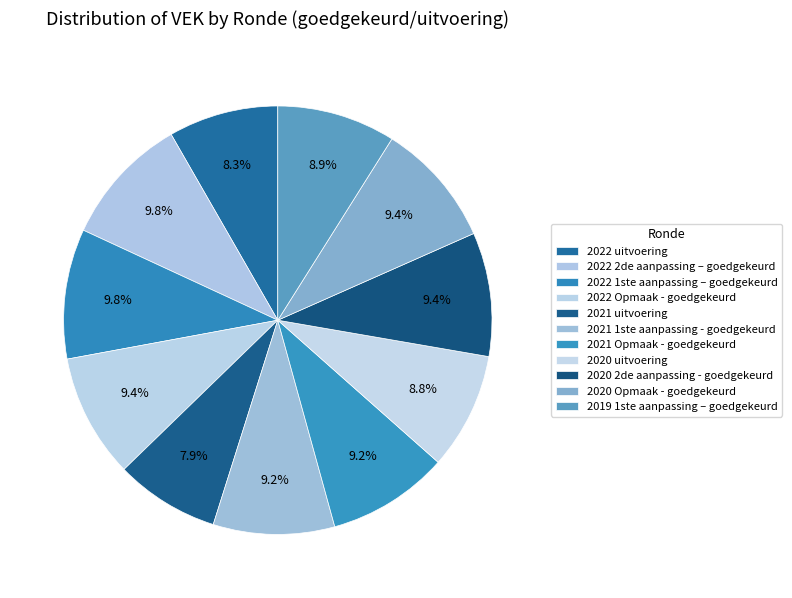

What percentage is NOT represented by 2021 uitvoering?

92.1%